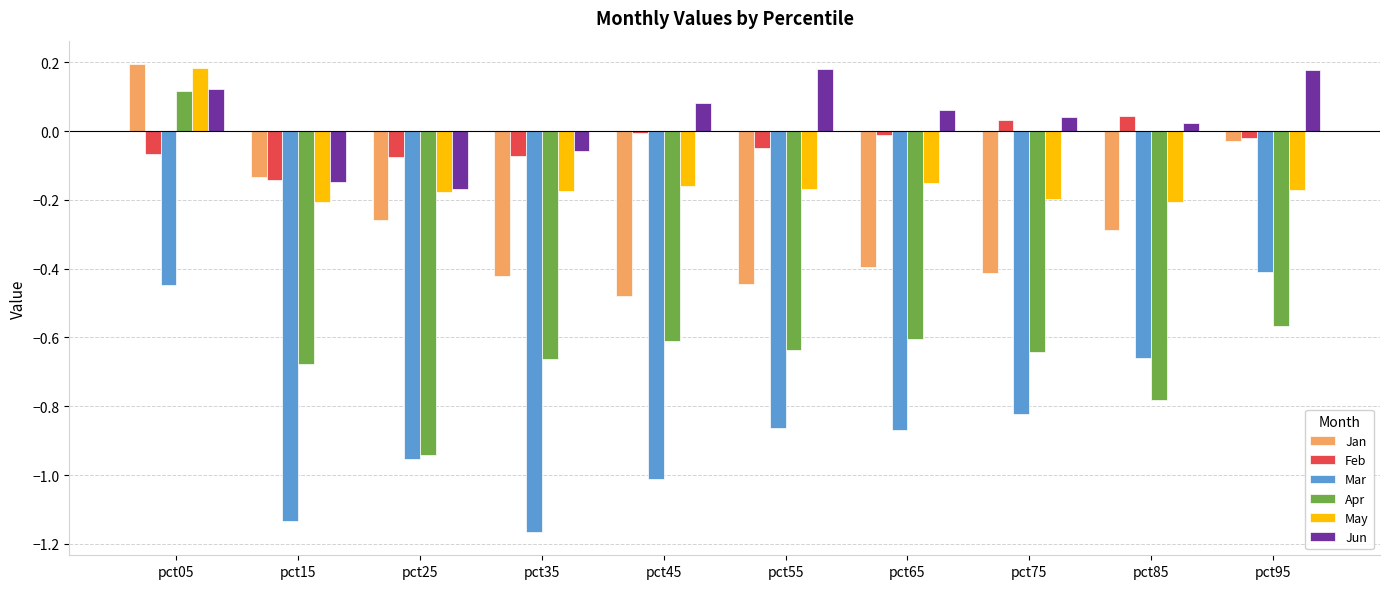

Rank the series at pct55 from highest to lowest value.

Jun, Feb, May, Jan, Apr, Mar